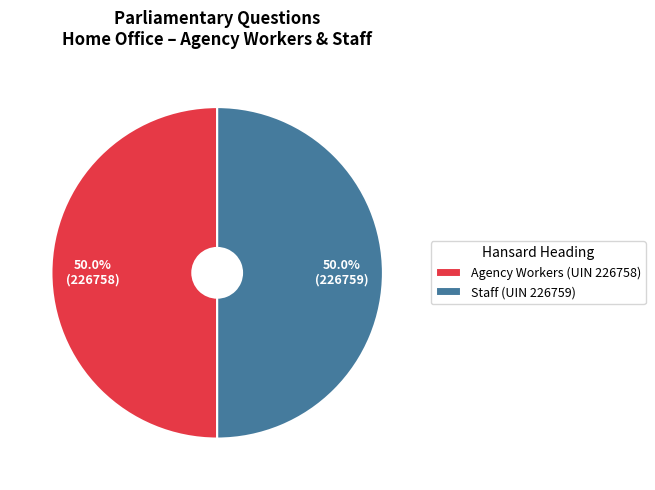

Combined, do Staff (UIN 226759) and Agency Workers (UIN 226758) account for over 50%?

Yes